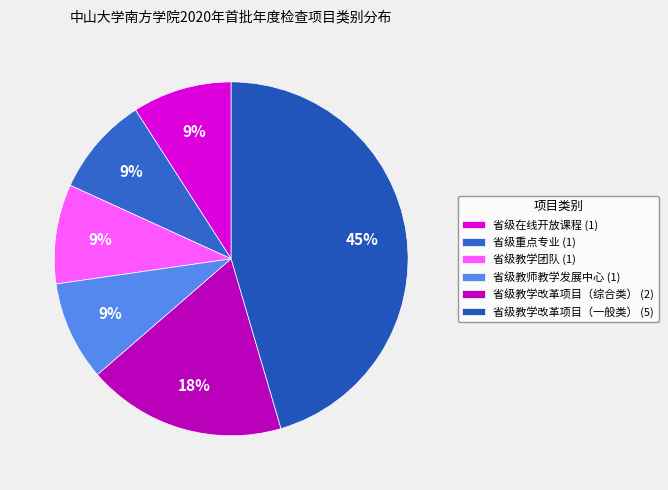

To the nearest percent, what is the combined percentage of 省级在线开放课程 and 省级重点专业?

18%